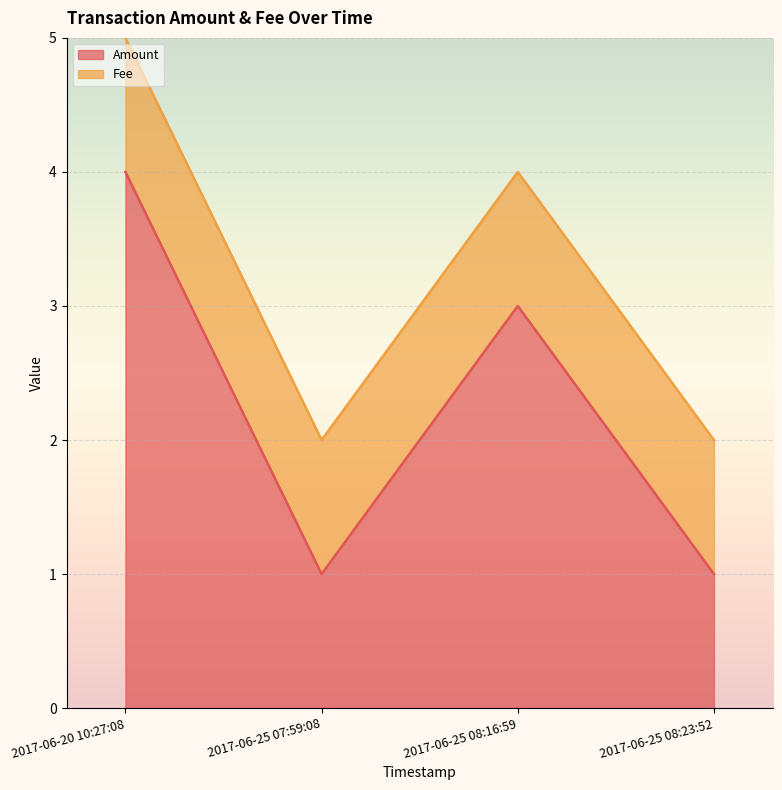

Where is the first local maximum?

2017-06-25 08:16:59